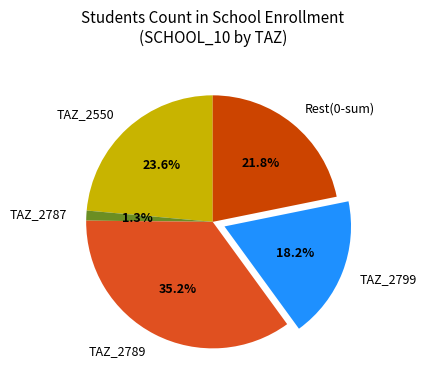

What percentage is NOT represented by TAZ_2550?

76.4%